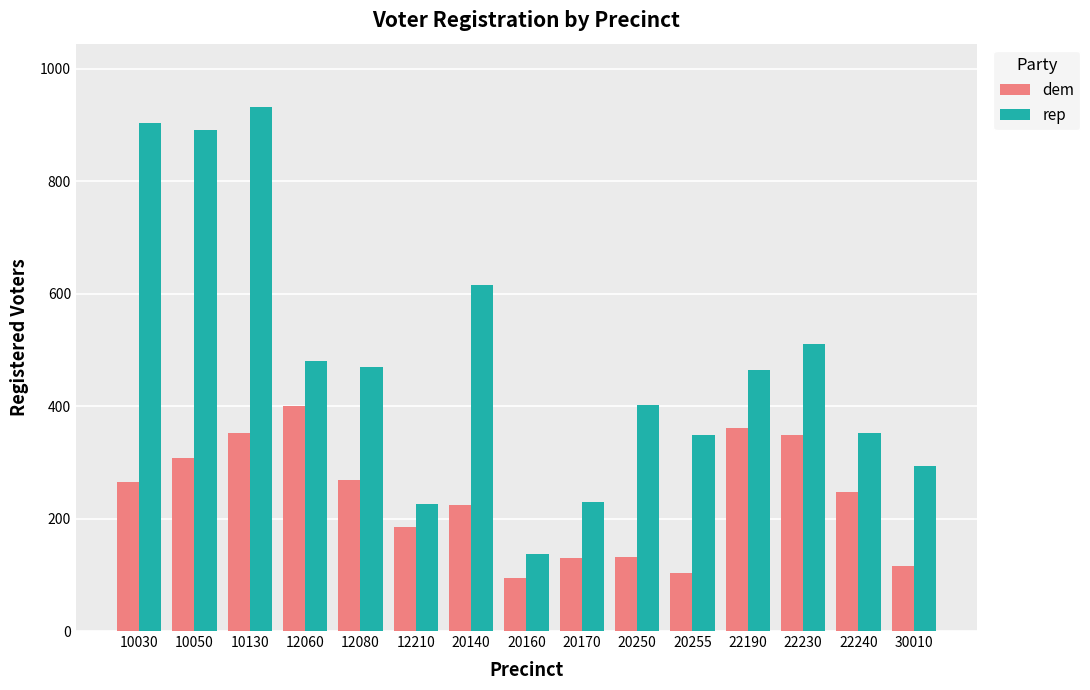

Which series changed the most between 10030 and 12210?

rep